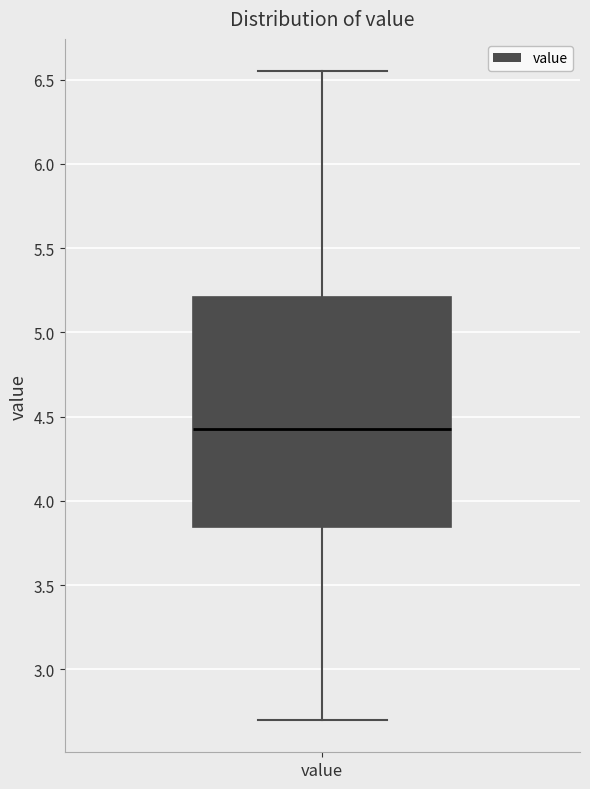

Read this box plot against the y-axis: the position of the median line, the range covered by the box, and the ends of both whiskers. The values are not printed on the chart, so give them approximately, as read against the axis.

median 4.45, box 3.85 to 5.20, whiskers 2.70 to 6.55